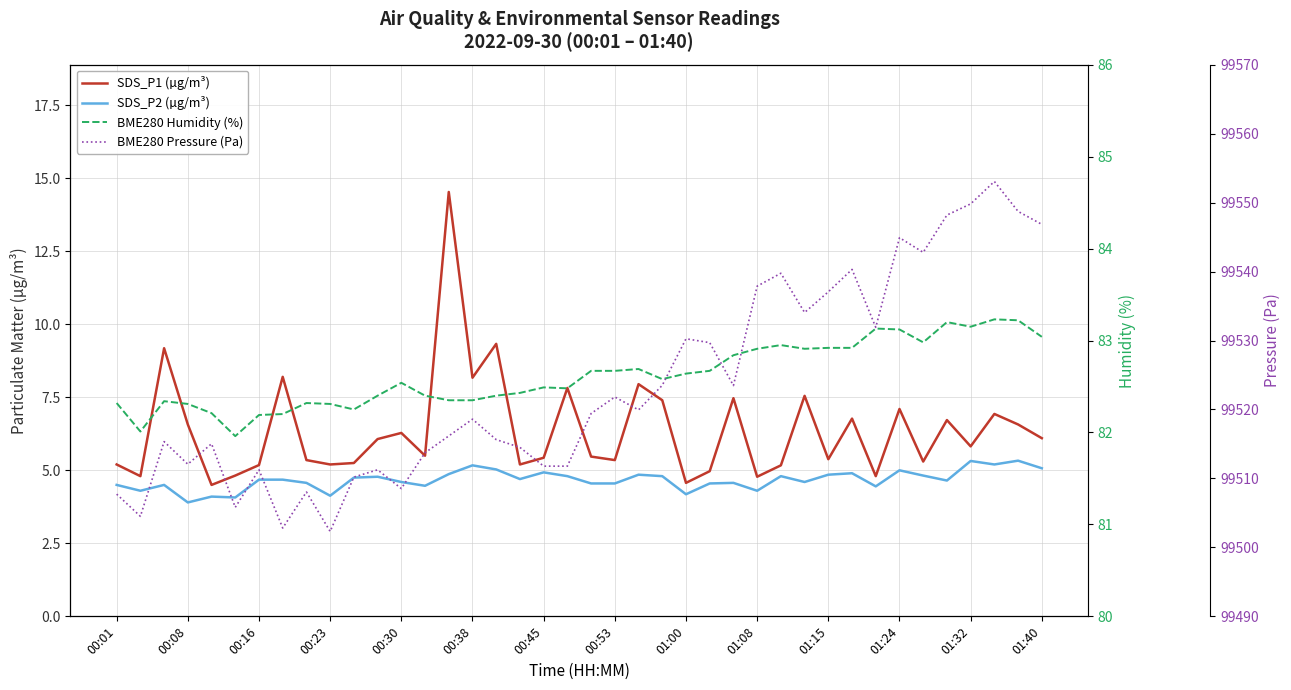

In SDS_P2 (µg/m³), how many points are higher than both neighbors (excluding endpoints)?

12